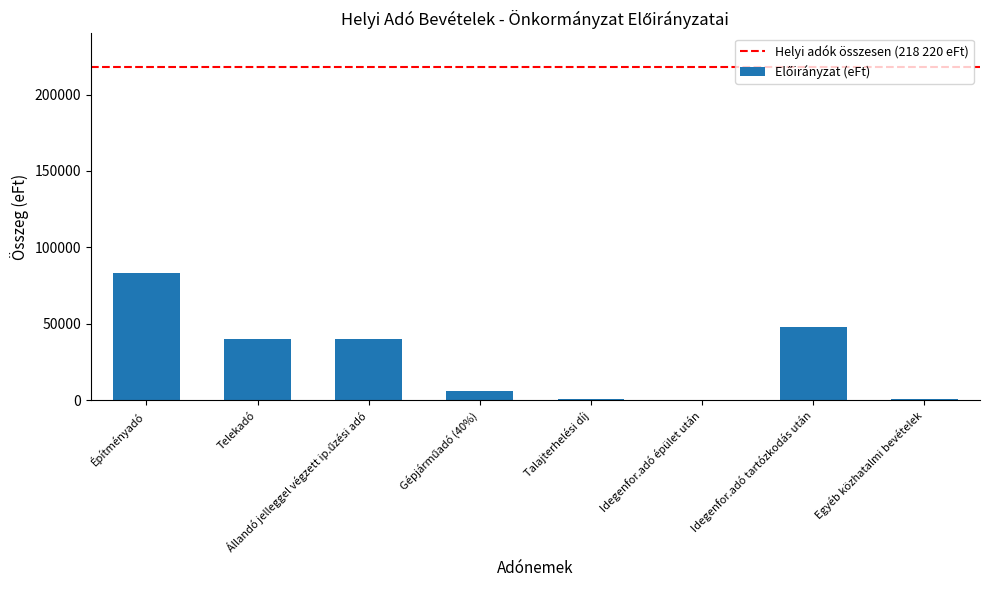

How many series are shown in this chart?

1